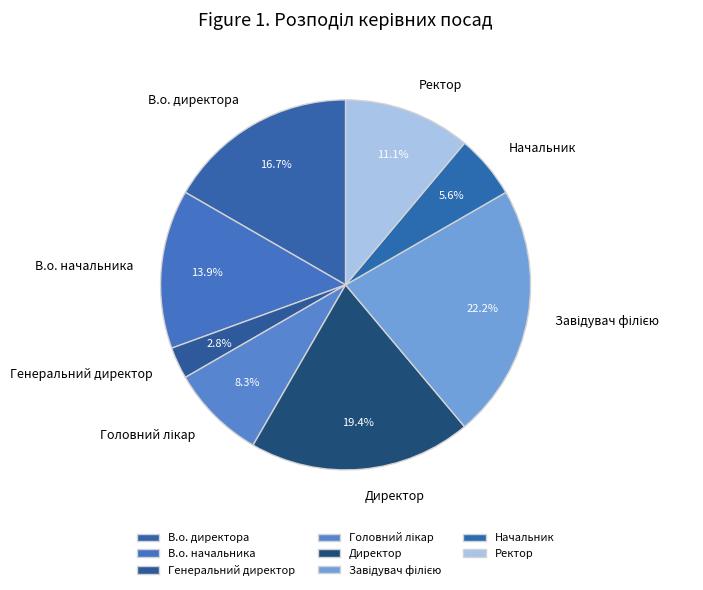

How many slices are in this pie chart?

8